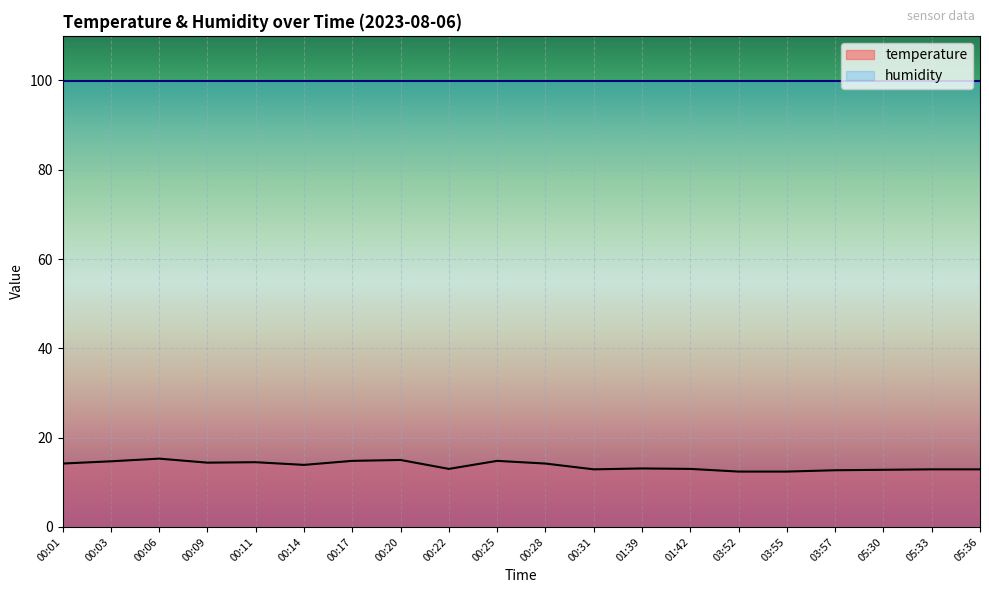

What is the change in value from 00:14 to 00:22?

-0.9